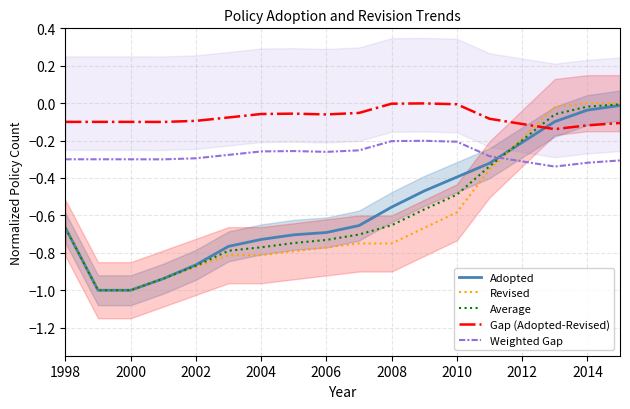

Is it true that Revised equals -0.4 at 2008?

False